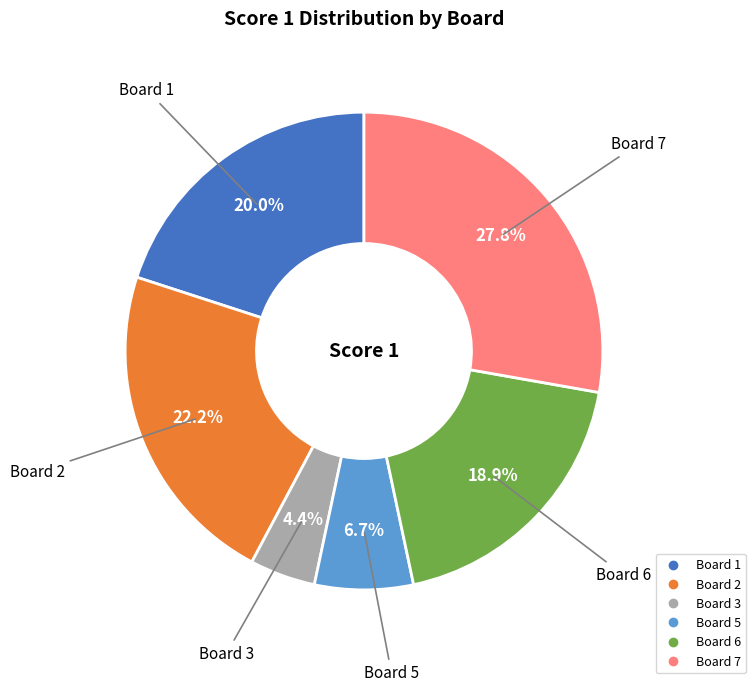

Does any single category account for the majority?

No